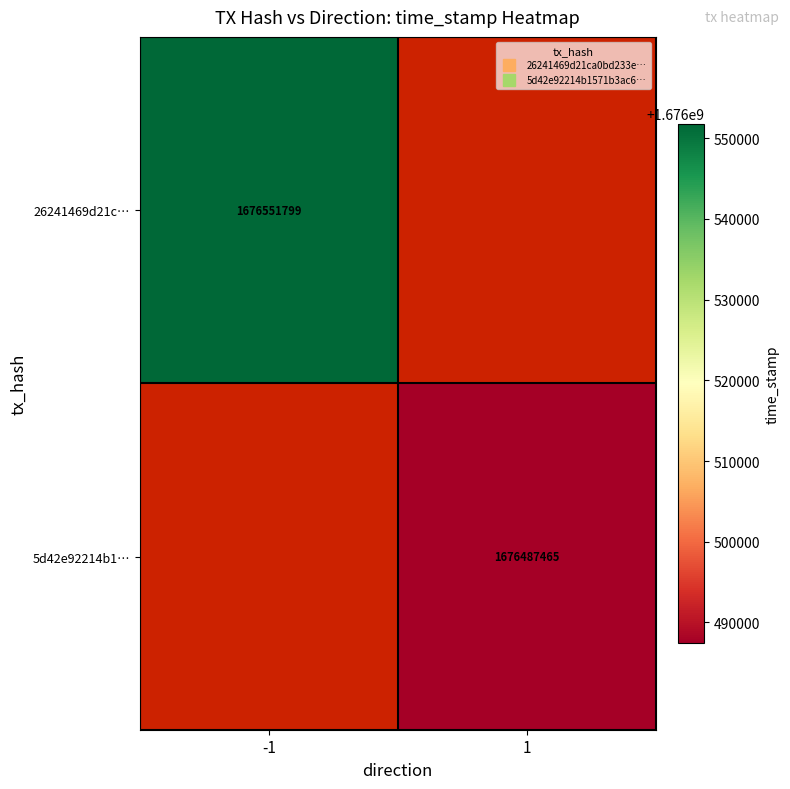

The value of 26241469d21c… at -1 is 2835124953.1. True or false?

False